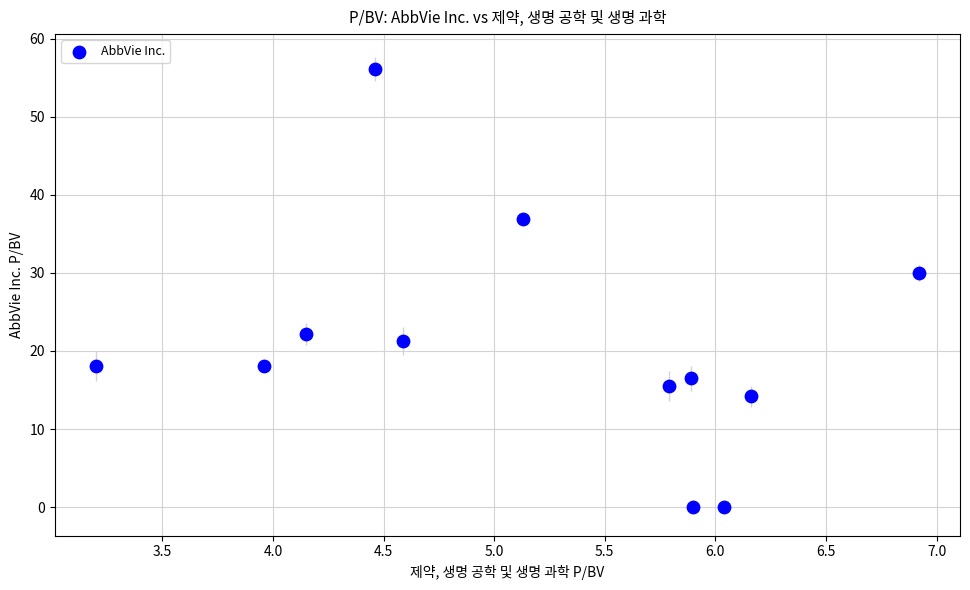

What is the range of Y values (max minus min)?

56.1